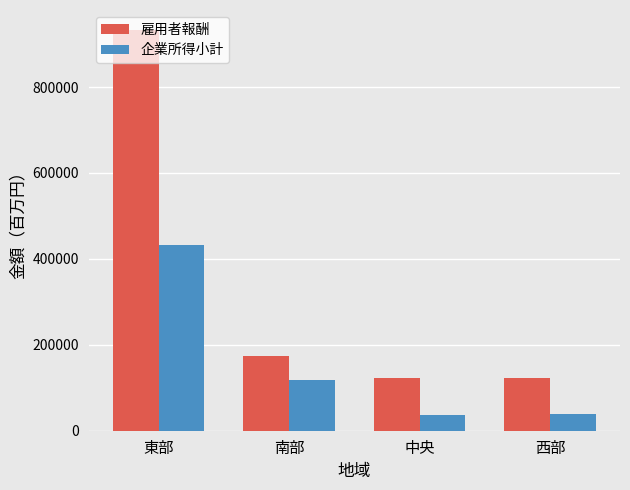

Which series has the largest range (max minus min)?

雇用者報酬